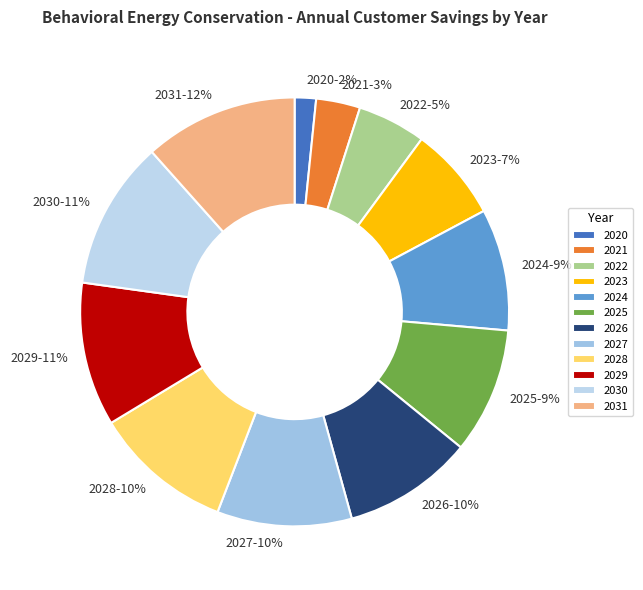

Which slice is the smallest?

2020